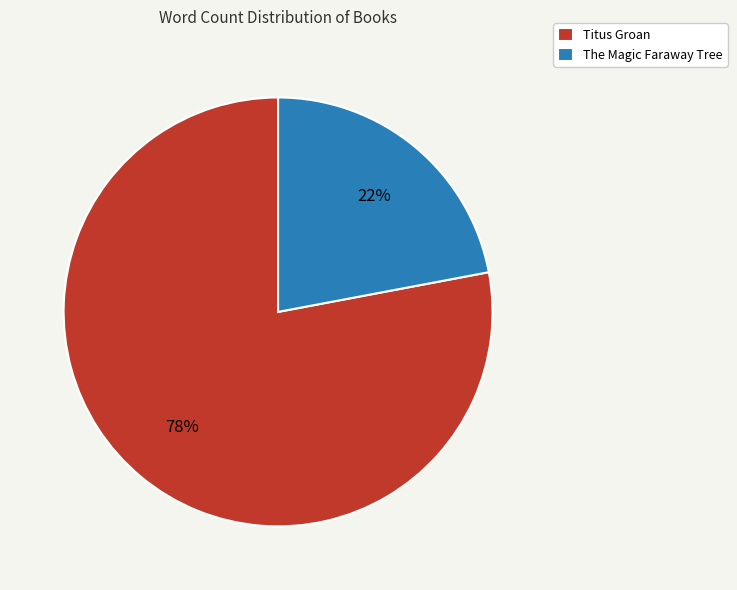

Do The Magic Faraway Tree and Titus Groan together represent more than half of the pie?

Yes